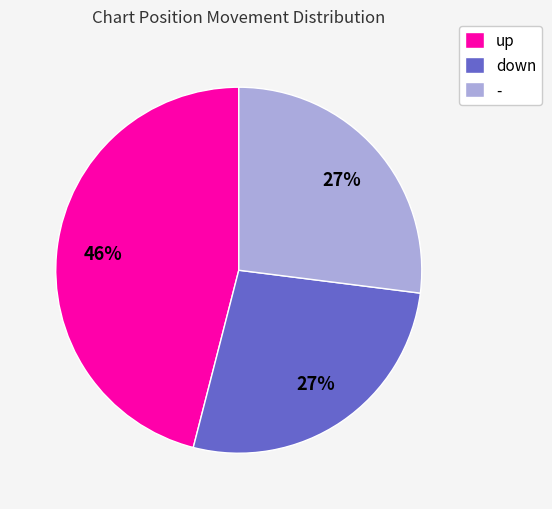

Is it true that up is 39% of the pie?

False